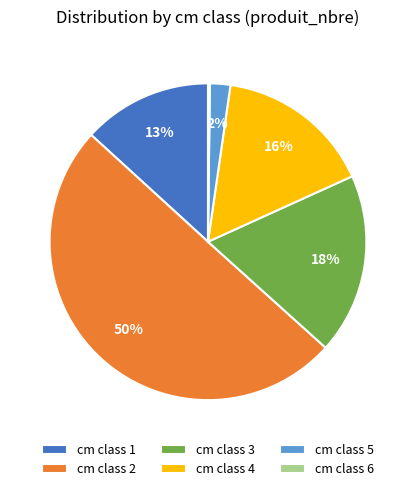

To the nearest percent, what portion does cm class 4 represent?

16%